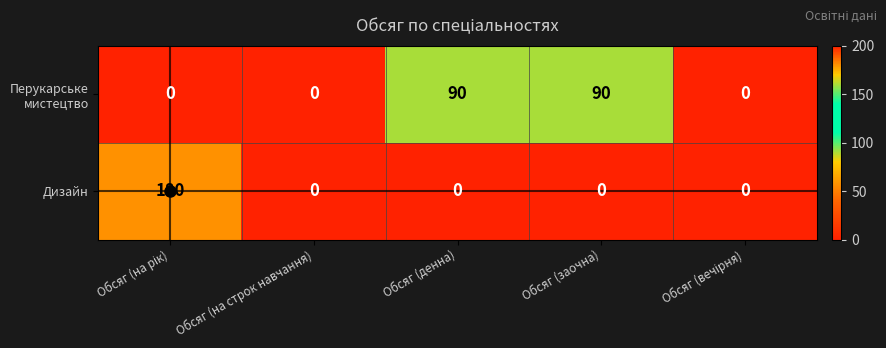

The value of Дизайн at Обсяг (на строк навчання) is 0. True or false?

True